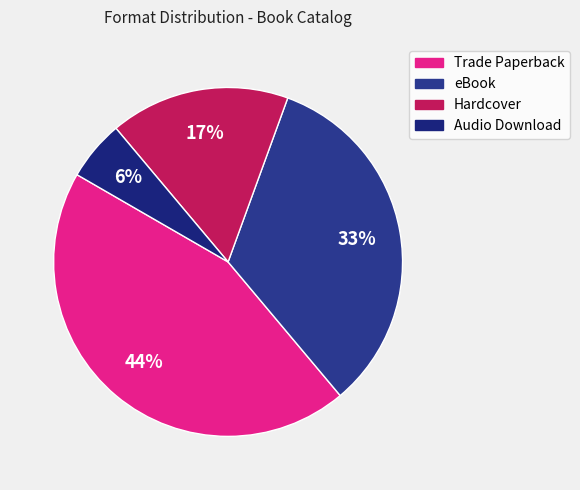

What is the ratio of the value at Hardcover to the value at Trade Paperback?

0.4